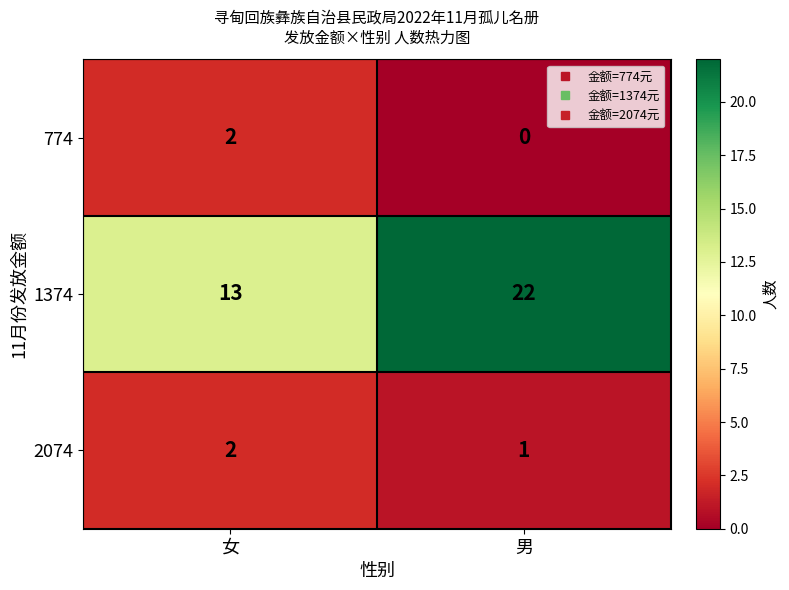

At which category does the chart reach its minimum across all series?

男